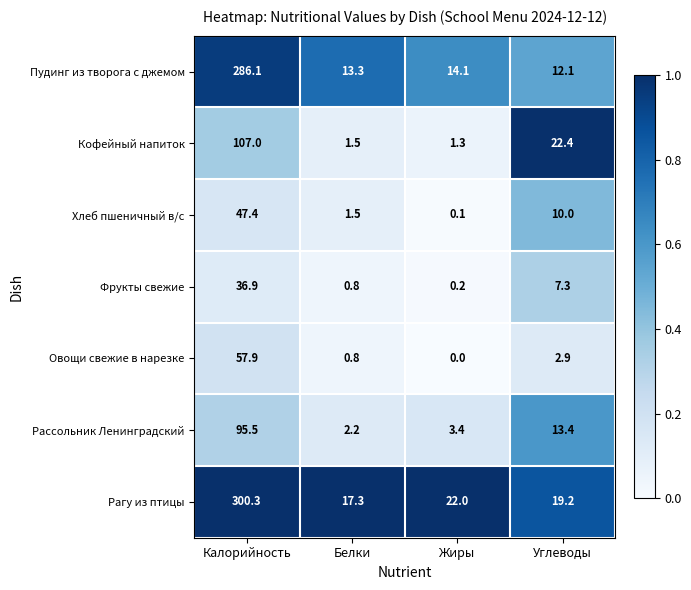

Reading left to right, extract all data points from this chart.

Пудинг из творога с джемом: Калорийность=286.1	Белки=13.3	Жиры=14.1	Углеводы=12.1
Кофейный напиток: Калорийность=107.0	Белки=1.5	Жиры=1.3	Углеводы=22.4
Хлеб пшеничный в/с: Калорийность=47.4	Белки=1.5	Жиры=0.1	Углеводы=10.0
Фрукты свежие: Калорийность=36.9	Белки=0.8	Жиры=0.2	Углеводы=7.3
Овощи свежие в нарезке: Калорийность=57.9	Белки=0.8	Жиры=0.0	Углеводы=2.9
Рассольник Ленинградский: Калорийность=95.5	Белки=2.2	Жиры=3.4	Углеводы=13.4
Рагу из птицы: Калорийность=300.3	Белки=17.3	Жиры=22.0	Углеводы=19.2